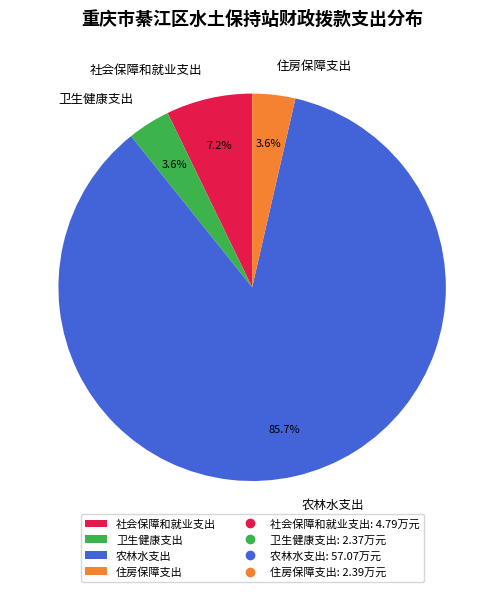

To the nearest percent, what is the difference between the 社会保障和就业支出 and 农林水支出 slice percentages?

78%